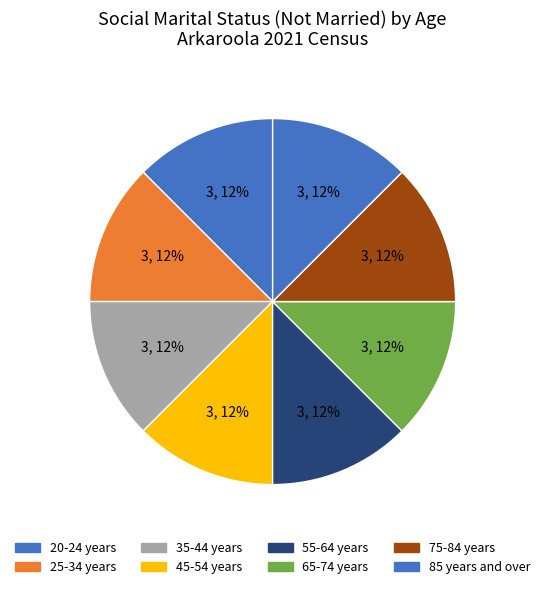

How many segments does this pie chart have?

8